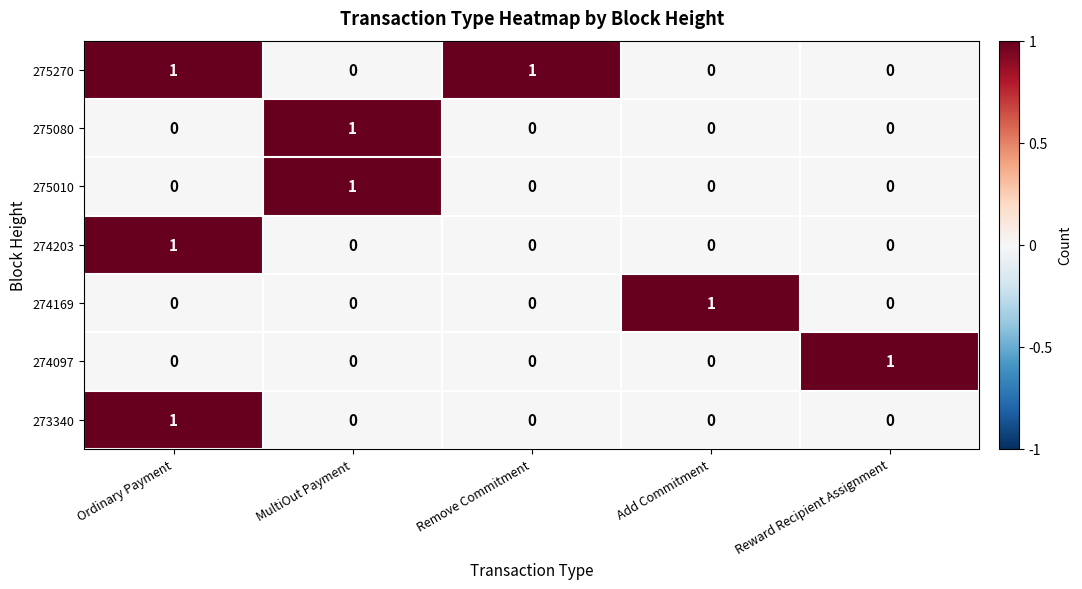

How many data points does each series have?

5